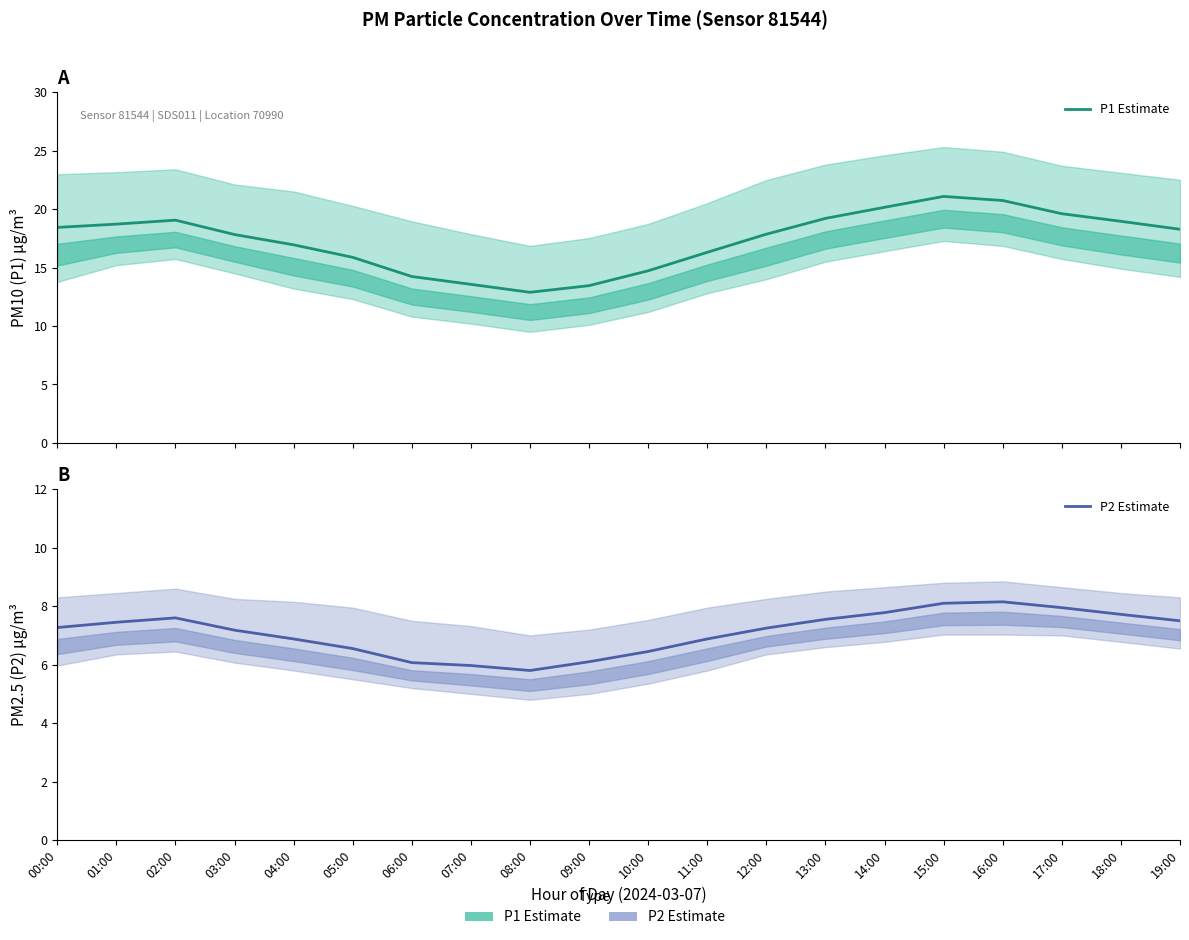

List the series in order of their overall mean, lowest first.

P2 Estimate, P1 Estimate